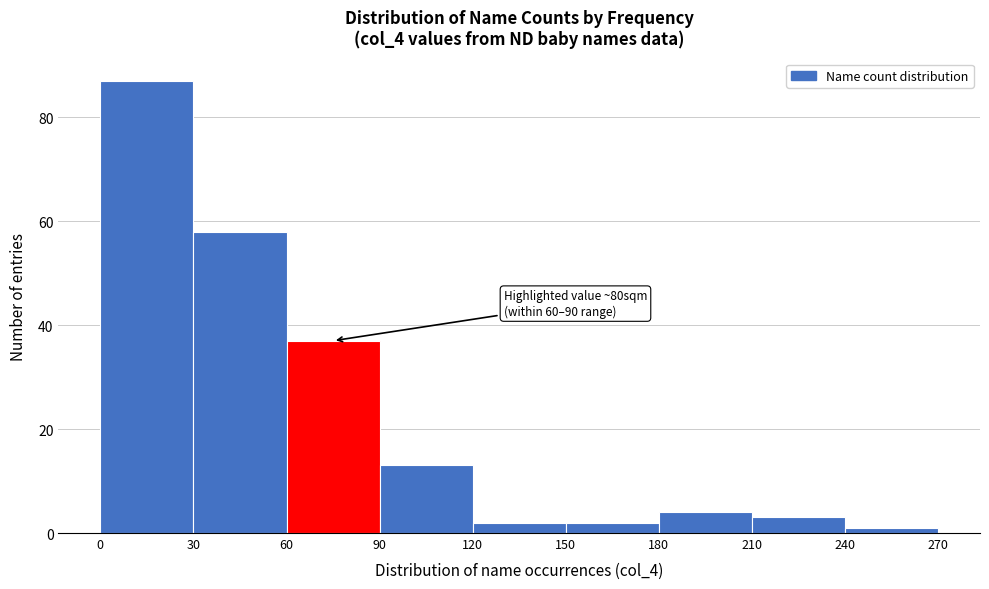

Which range on the x-axis has the tallest bar?

0 to 30